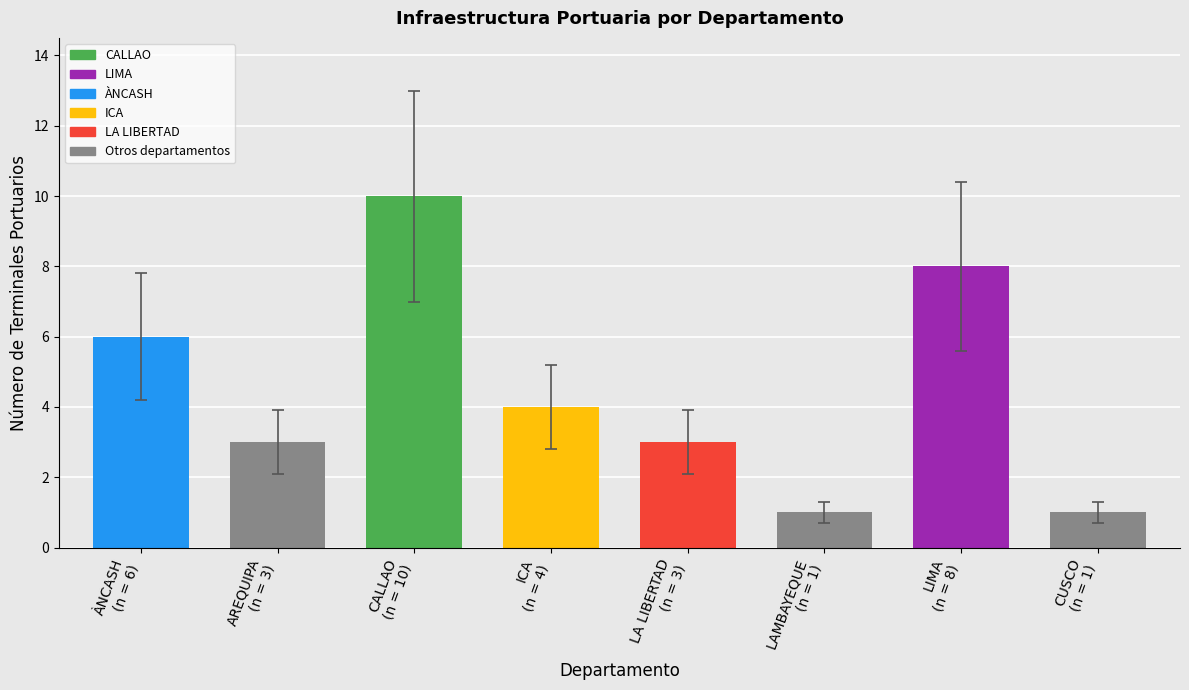

Reading left to right, list all the values displayed in this chart.

ÀNCASH
(n = 6)=6	AREQUIPA
(n = 3)=3	CALLAO
(n = 10)=10	ICA
(n = 4)=4	LA LIBERTAD
(n = 3)=3	LAMBAYEQUE
(n = 1)=1	LIMA
(n = 8)=8	CUSCO
(n = 1)=1